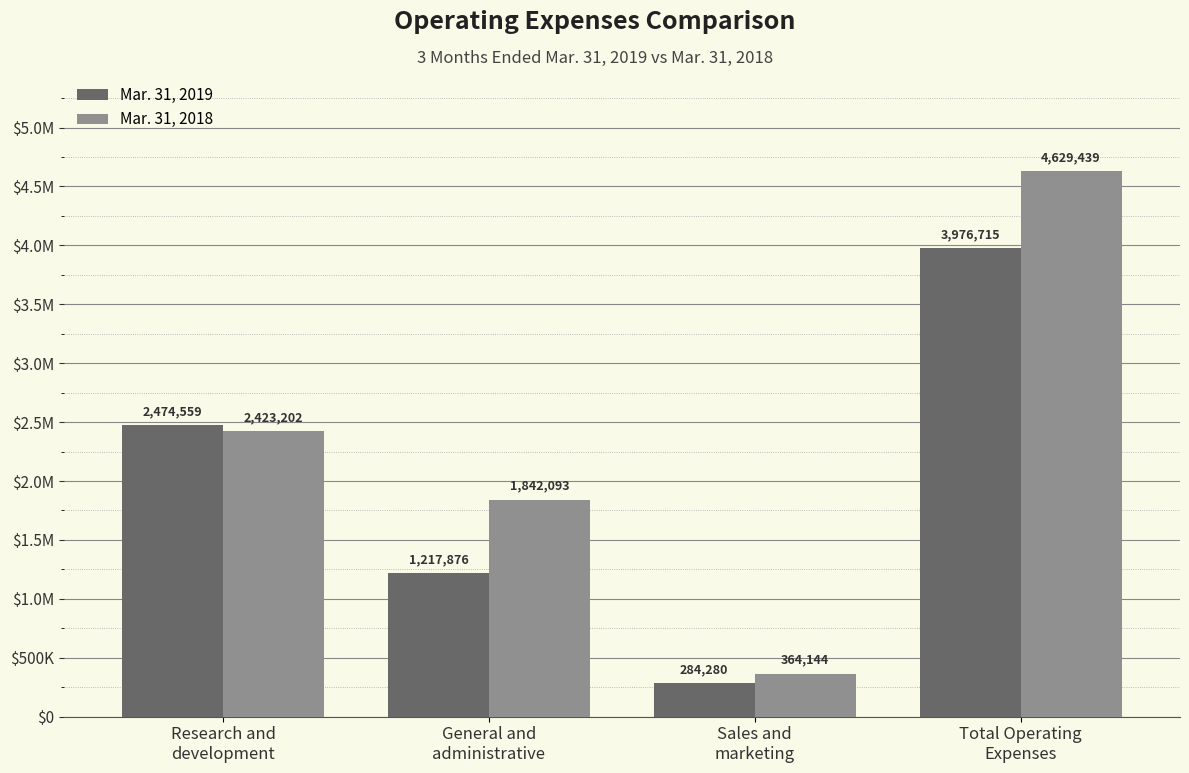

Rank the series at Sales and
marketing from lowest to highest value.

Mar. 31, 2019, Mar. 31, 2018